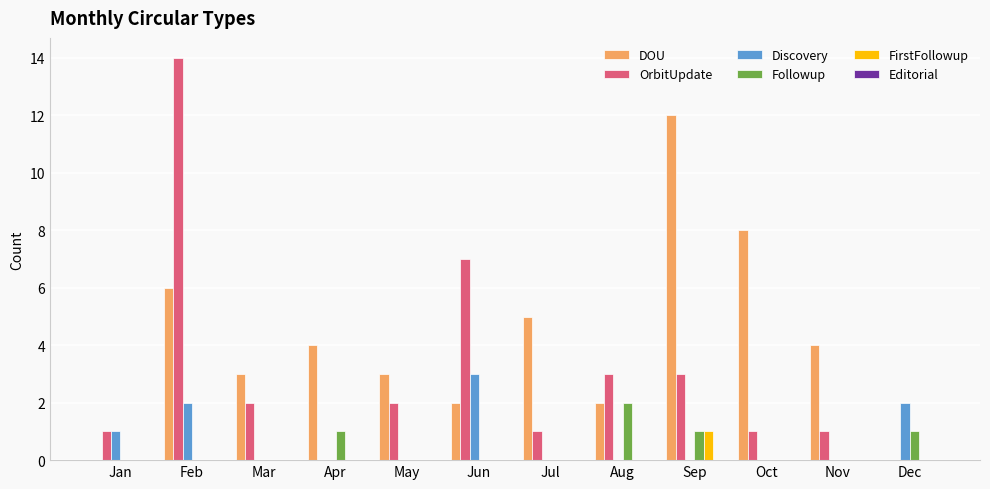

What is the maximum value shown in the chart?

14